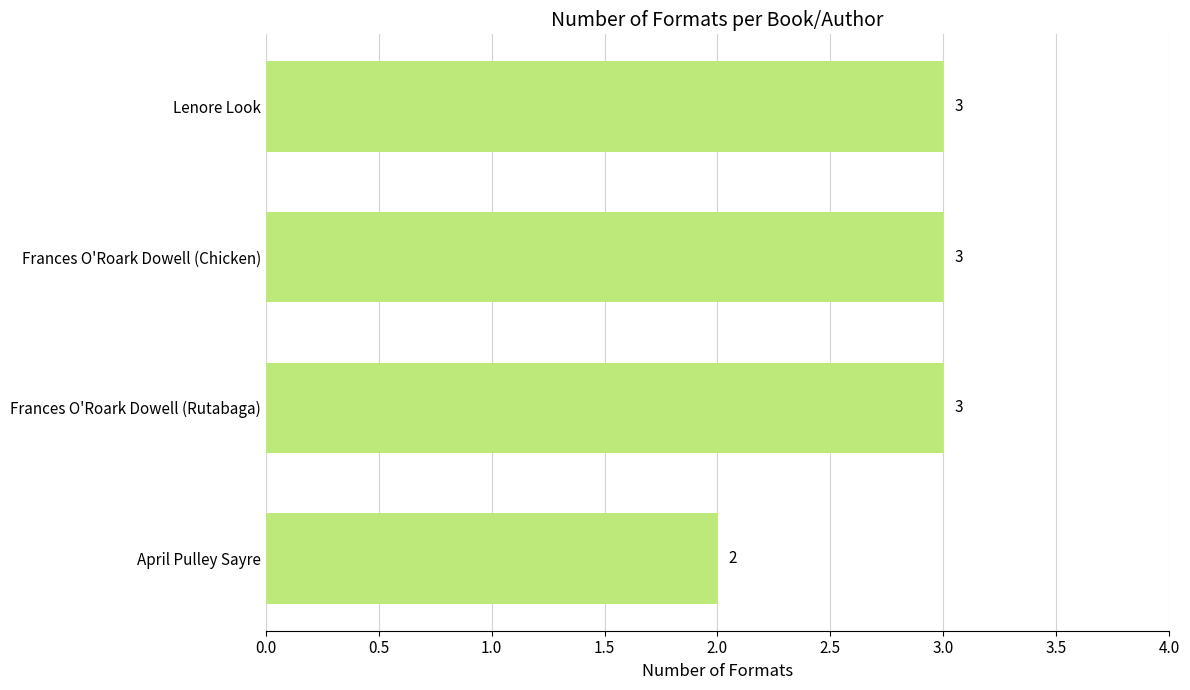

Approximately how many times larger is the value at Lenore Look compared to April Pulley Sayre?

1.5